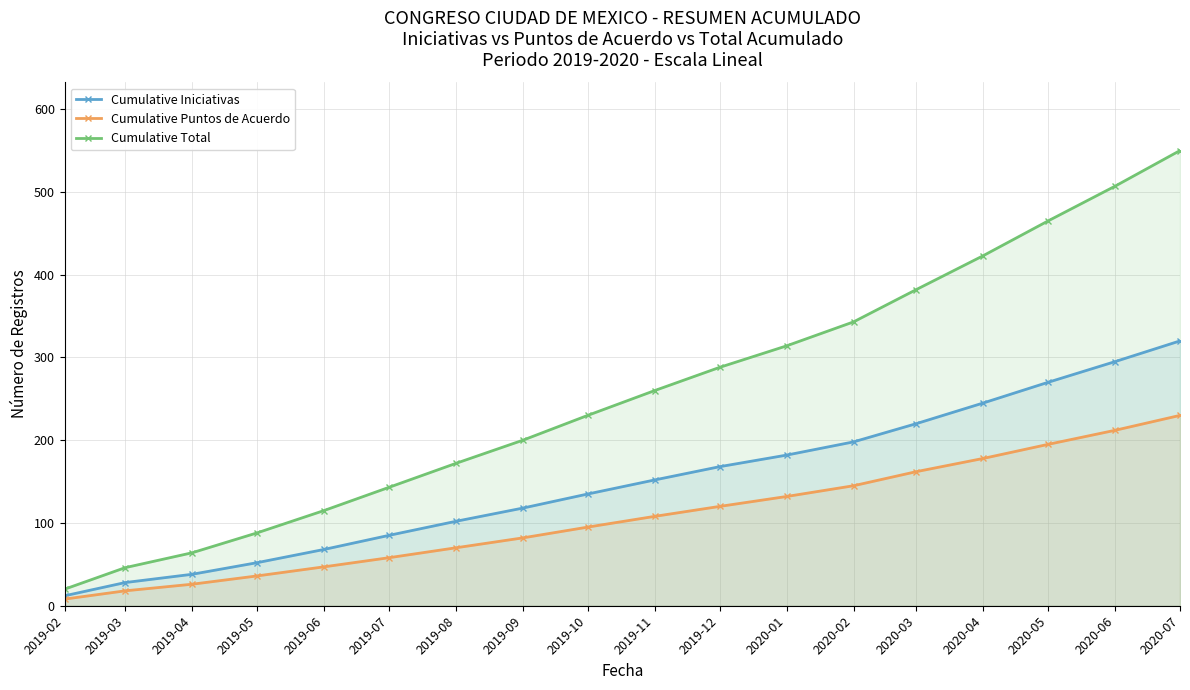

Read the Cumulative Iniciativas value at 2020-07.

320